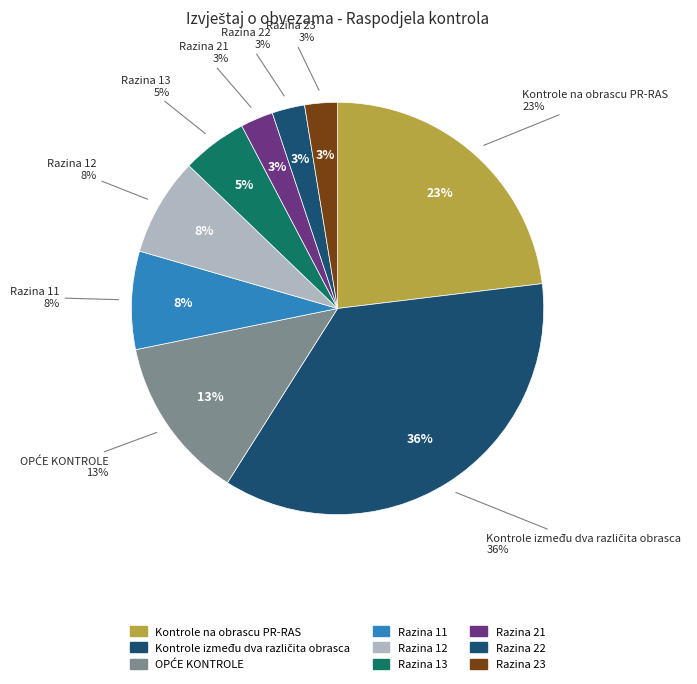

Which has a higher value, OPĆE KONTROLE or Razina 12?

OPĆE KONTROLE